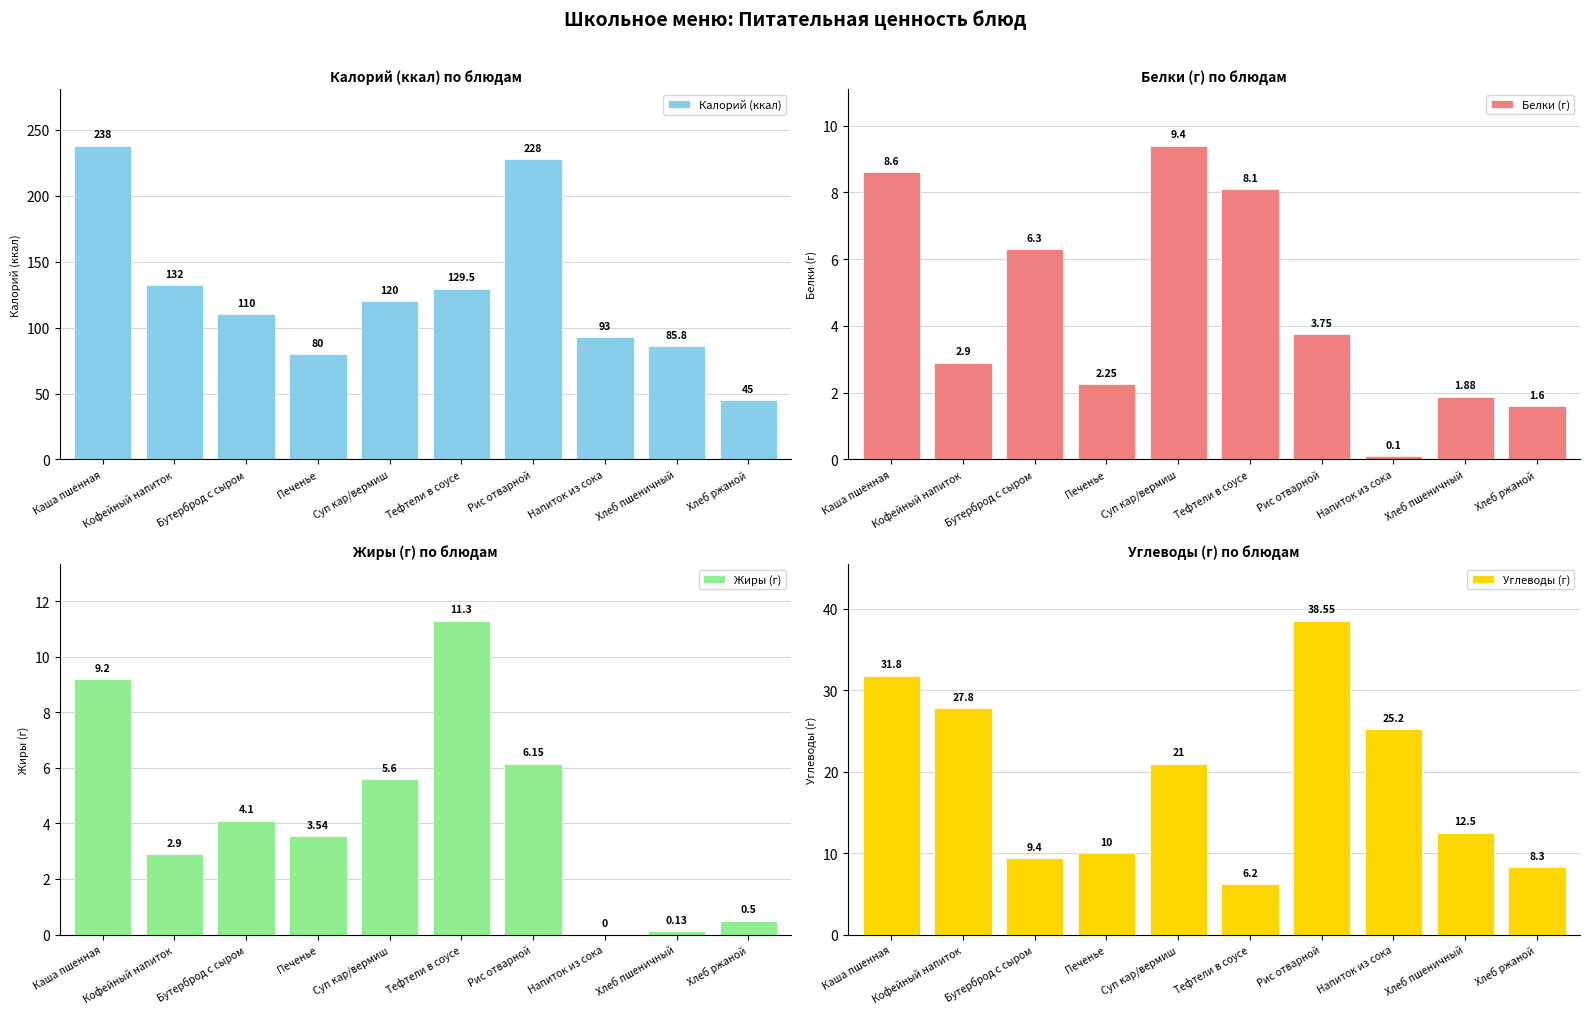

What is the value of the Углеводы (г) bar at the 3rd from the left?

9.4